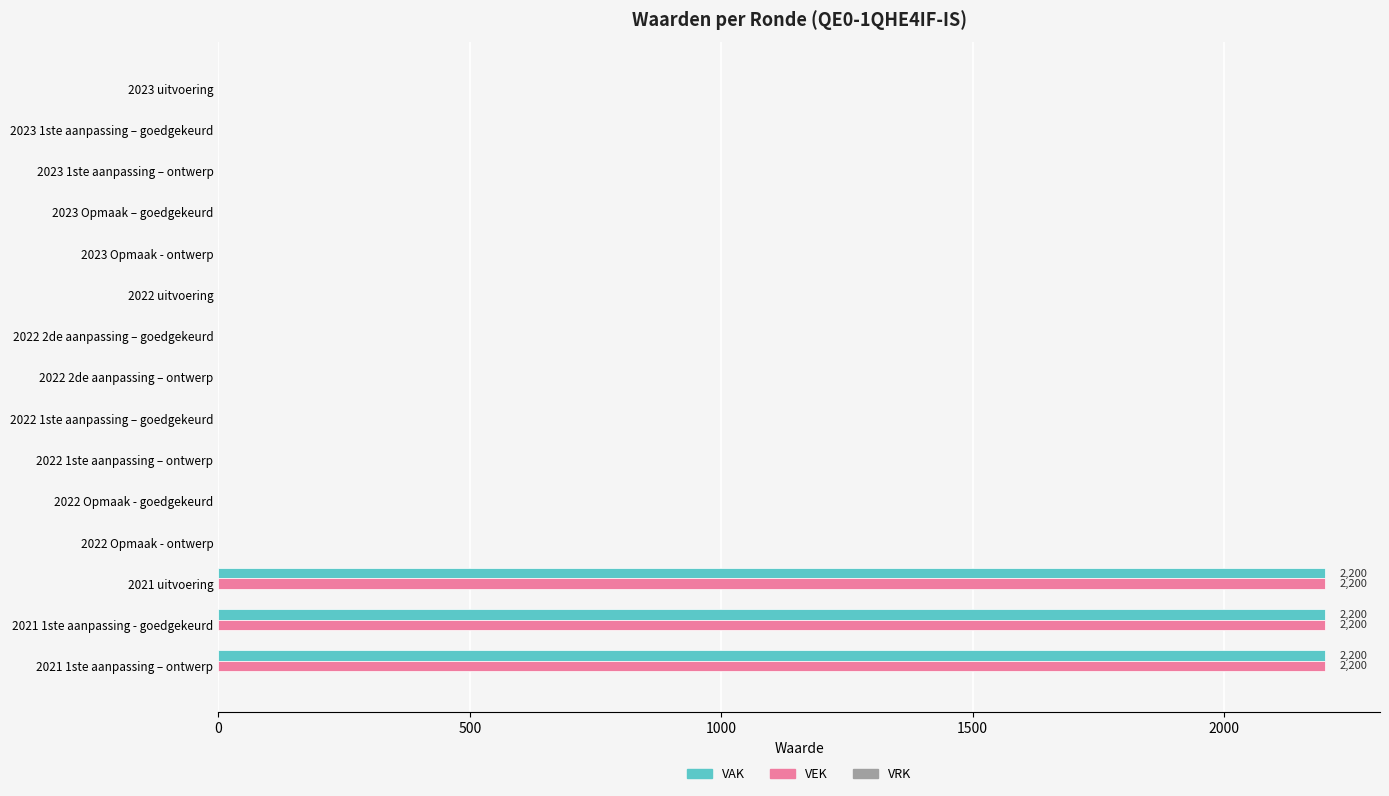

Is the value of VEK at 2021 uitvoering greater than the value of VAK at 2022 Opmaak - ontwerp?

Yes